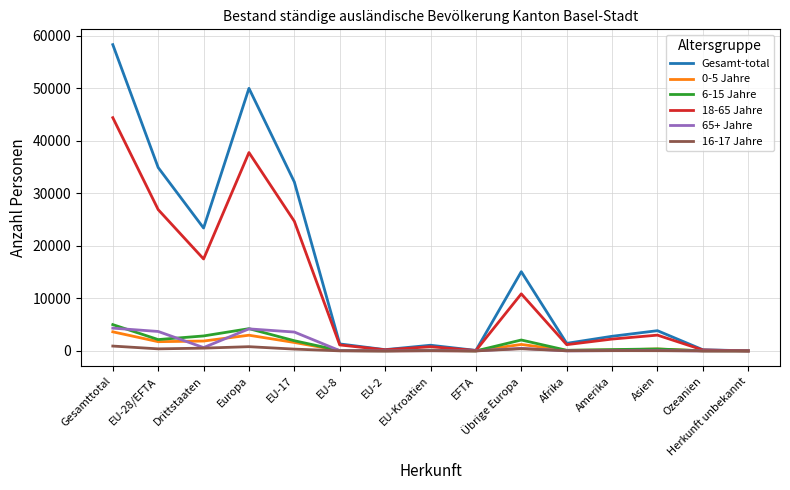

Is this an area chart (filled region under the line)?

No